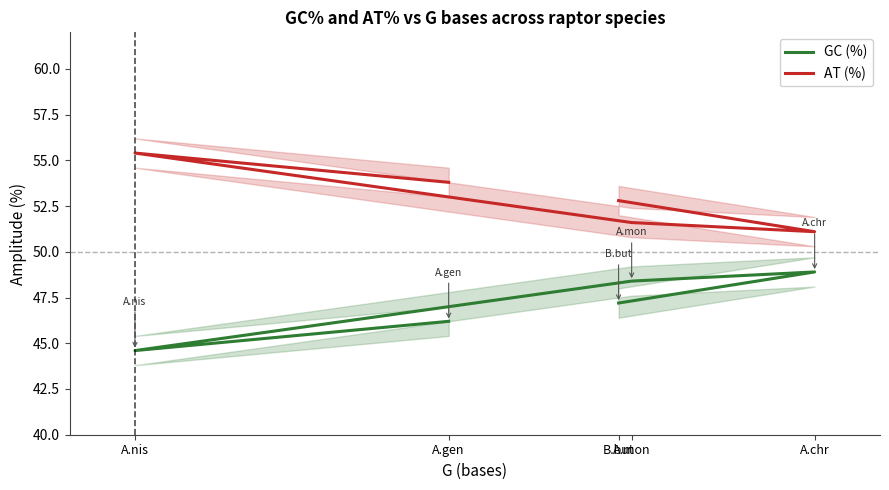

What is the difference between the maximum and minimum values in the AT (%) series?

4.3